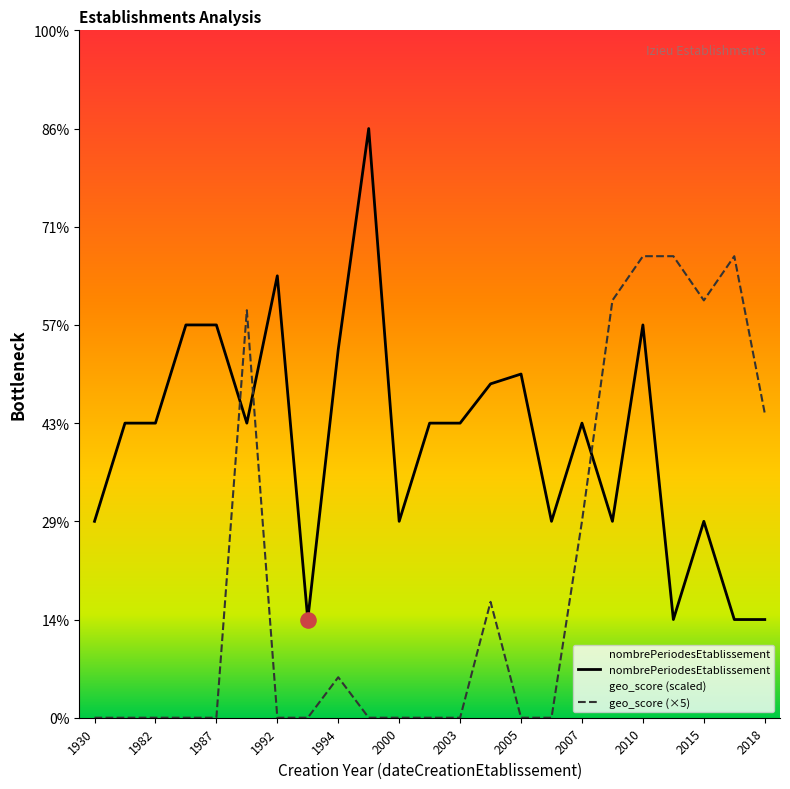

What are all the series names shown in the legend?

nombrePeriodesEtablissement, geo_score